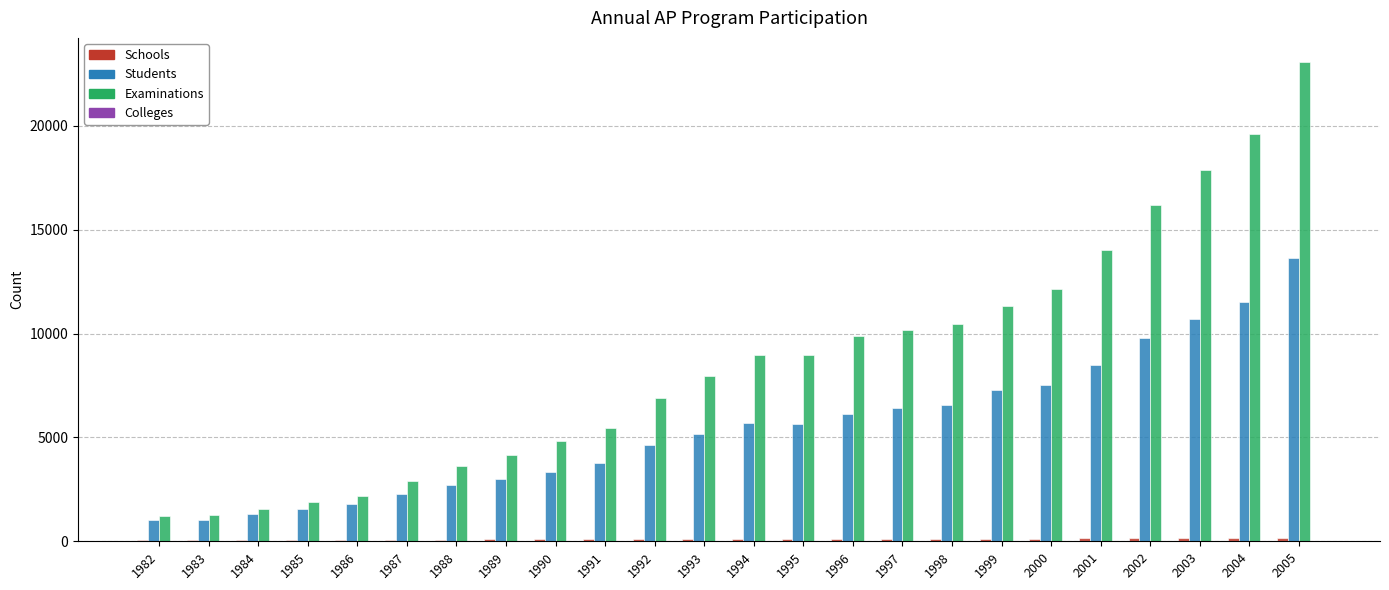

How many groups of bars are there?

24